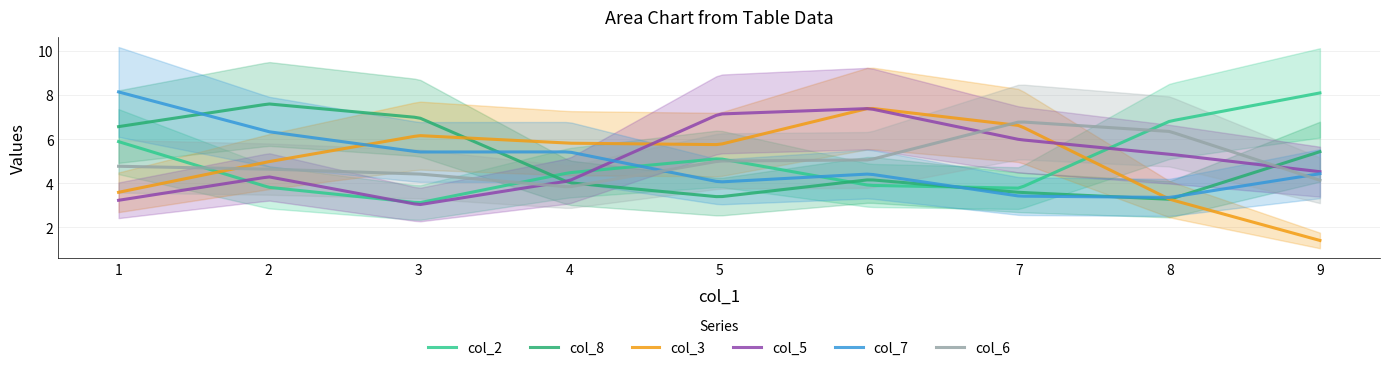

What is the difference between the maximum and minimum values in the col_5 series?

4.3